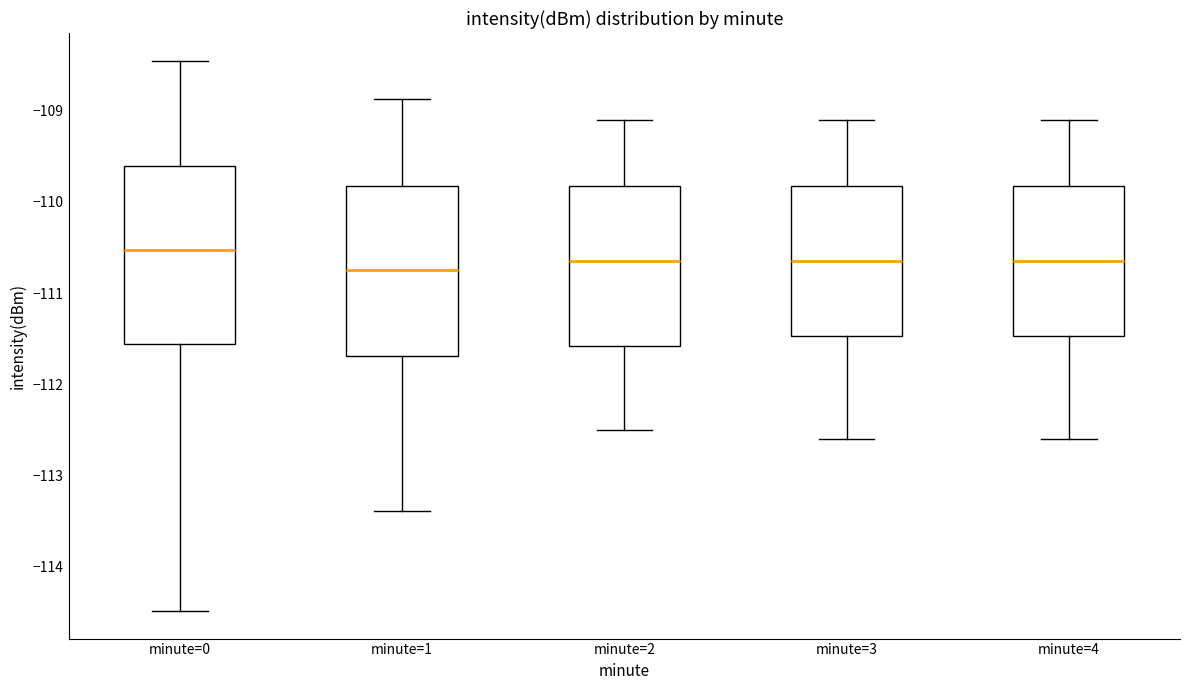

Reading left to right, transcribe this box plot: for each box, give where its median line is, the range the box spans, and where its two whiskers end, as read against the y-axis. The values are not printed on the chart, so give them approximately, as read against the axis.

minute=0: median -110.5, box -111.6 to -109.6, whiskers -114.5 to -108.5
minute=1: median -110.7, box -111.7 to -109.8, whiskers -113.4 to -108.9
minute=2: median -110.6, box -111.6 to -109.8, whiskers -112.5 to -109.1
minute=3: median -110.6, box -111.5 to -109.8, whiskers -112.6 to -109.1
minute=4: median -110.6, box -111.5 to -109.8, whiskers -112.6 to -109.1